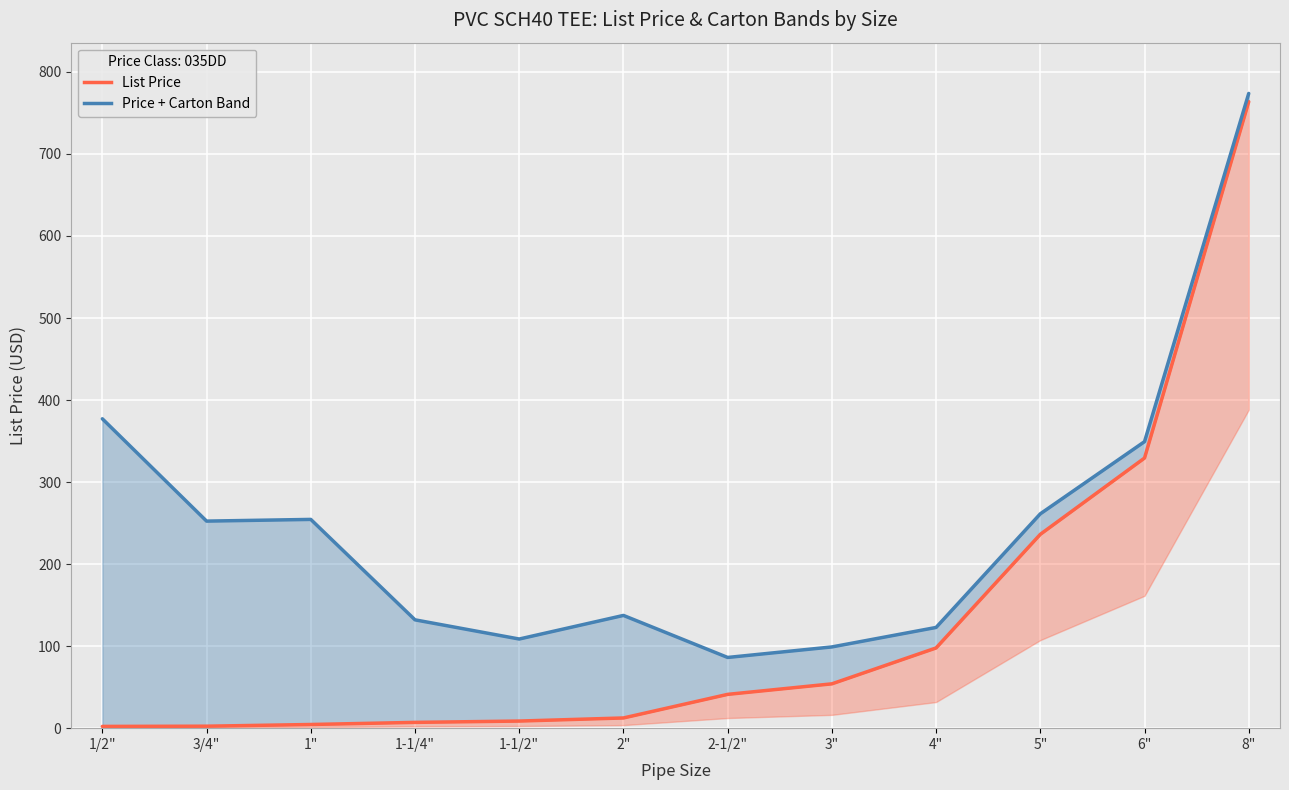

The value of Price + Carton Factor (Contemporary) at 6" is 115.7. True or false?

False